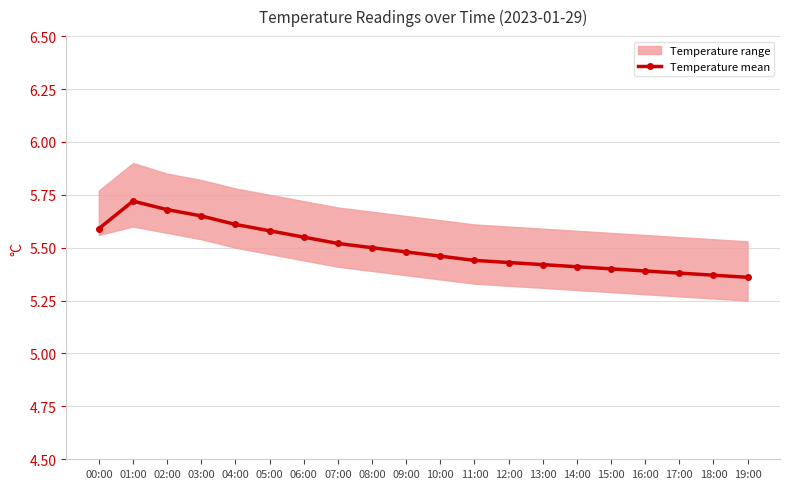

At which category does the chart reach its minimum across all series?

19:00